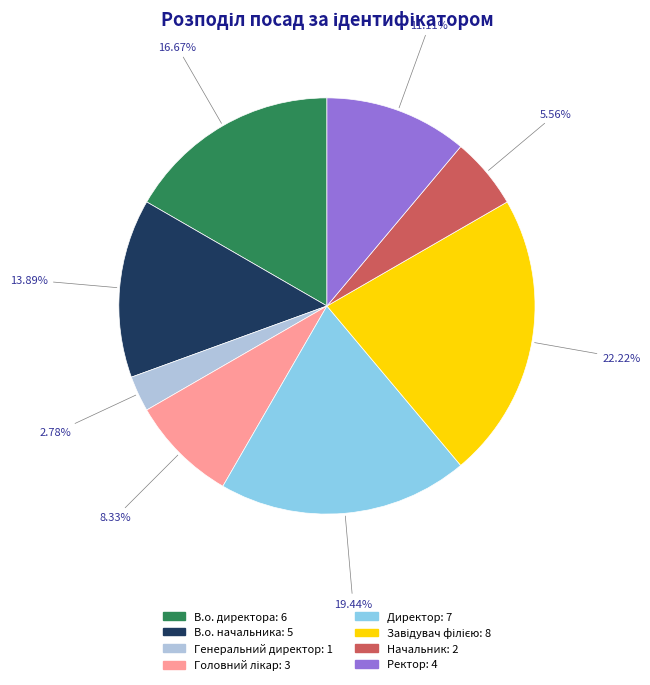

What is the smallest slice in the pie chart?

Генеральний директор